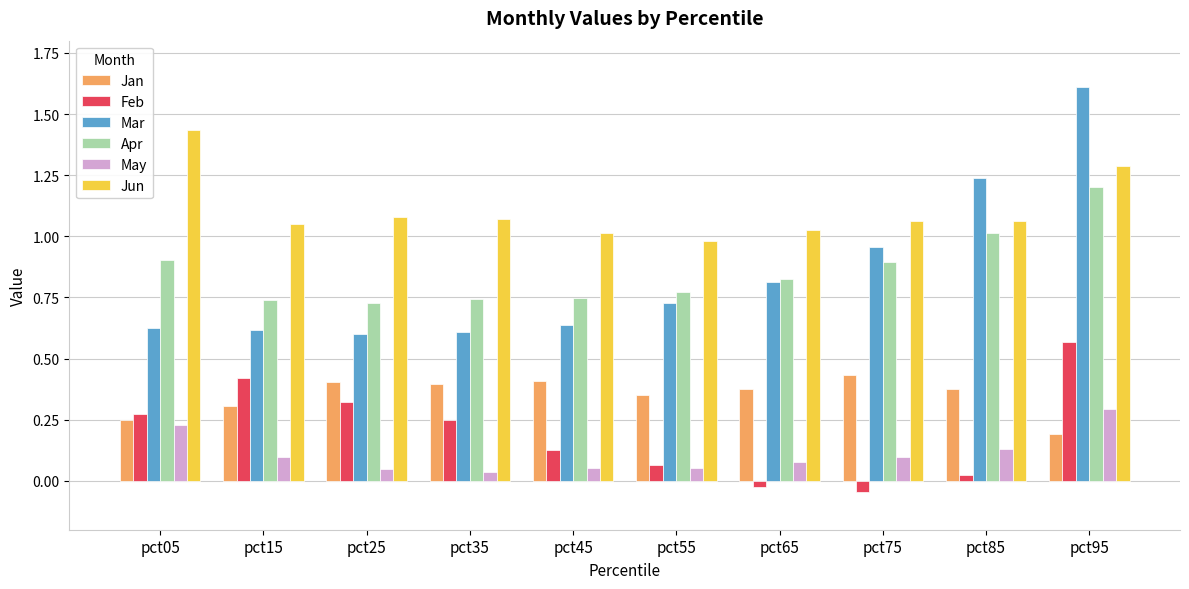

Between pct75 and pct95, which series saw the biggest shift?

Mar